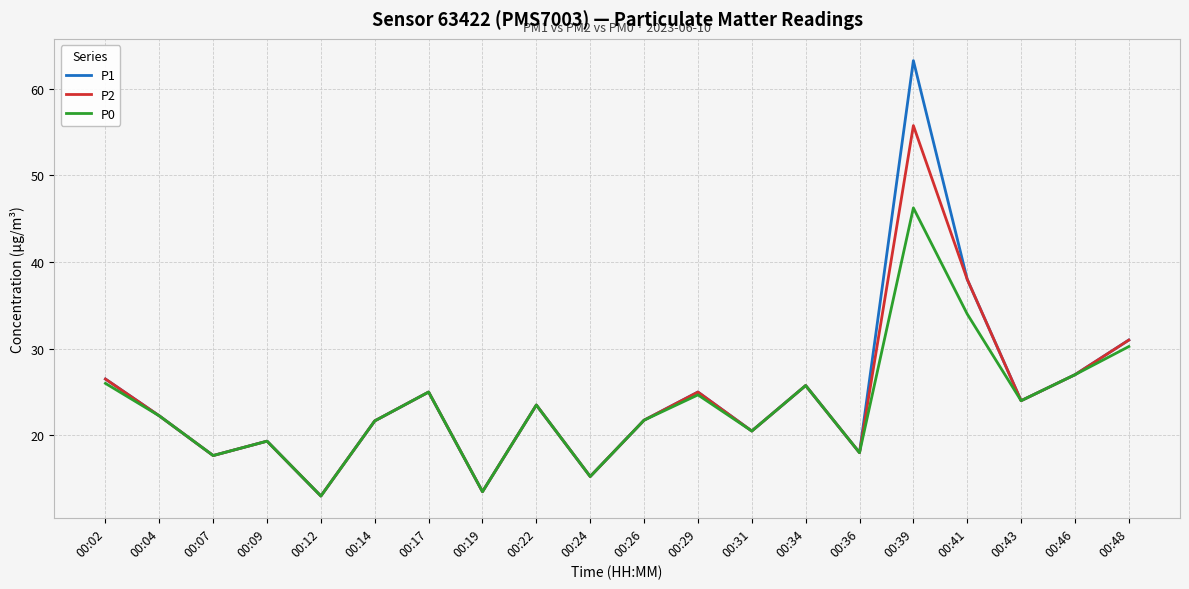

What is the sum of the P0 values at 00:19 and 00:17?

38.5